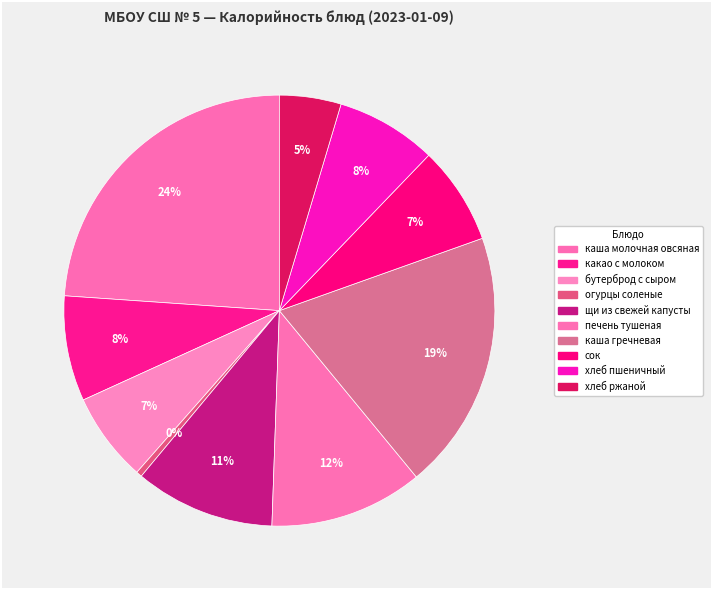

What is the change in value from бутерброд с сыром to щи из свежей капусты?

+57.0